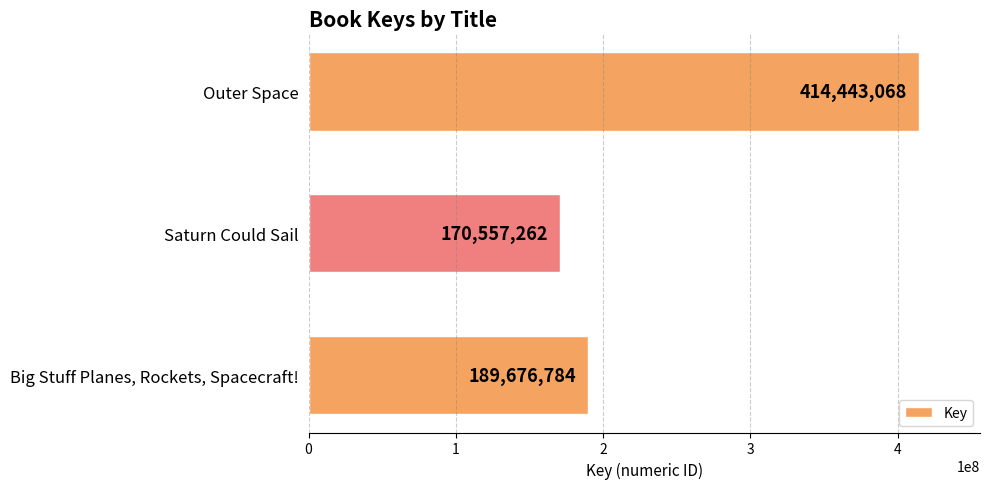

Are the bars grouped side by side (vs. stacked)?

No